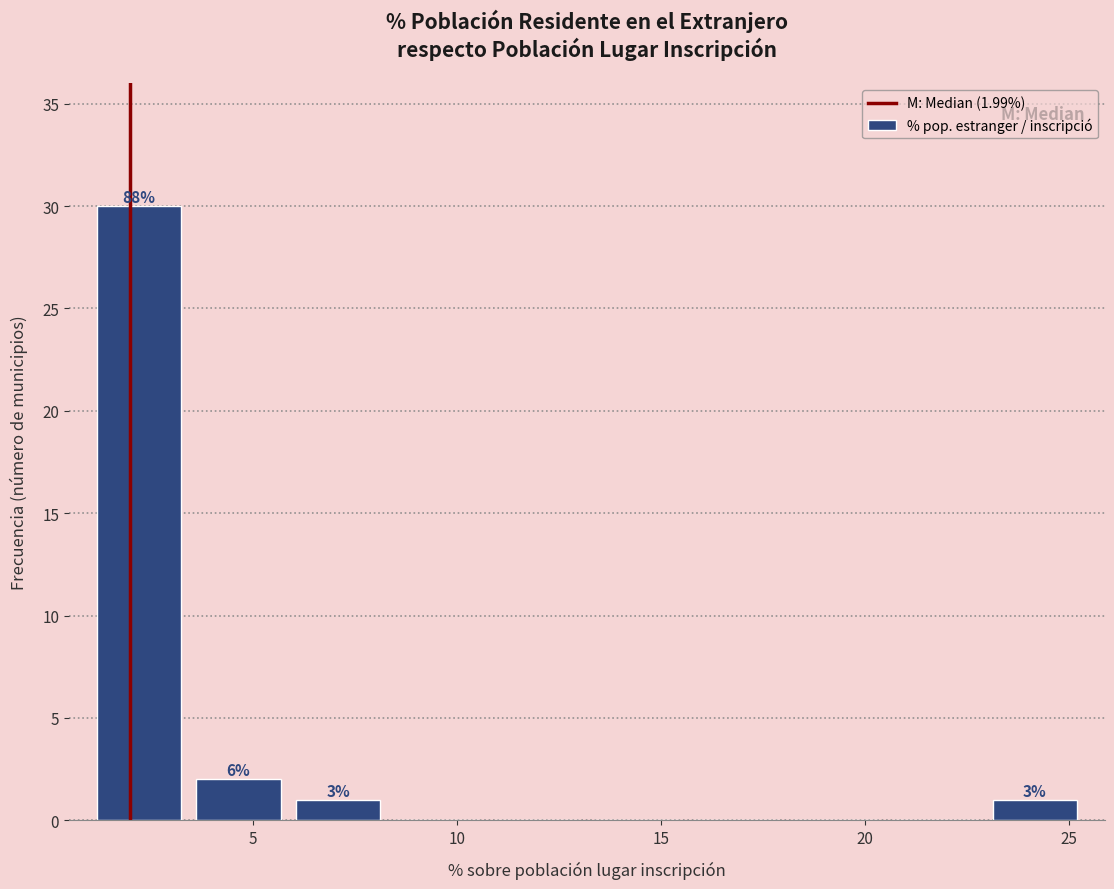

Which range on the x-axis has the tallest bar?

1.0 to 3.5